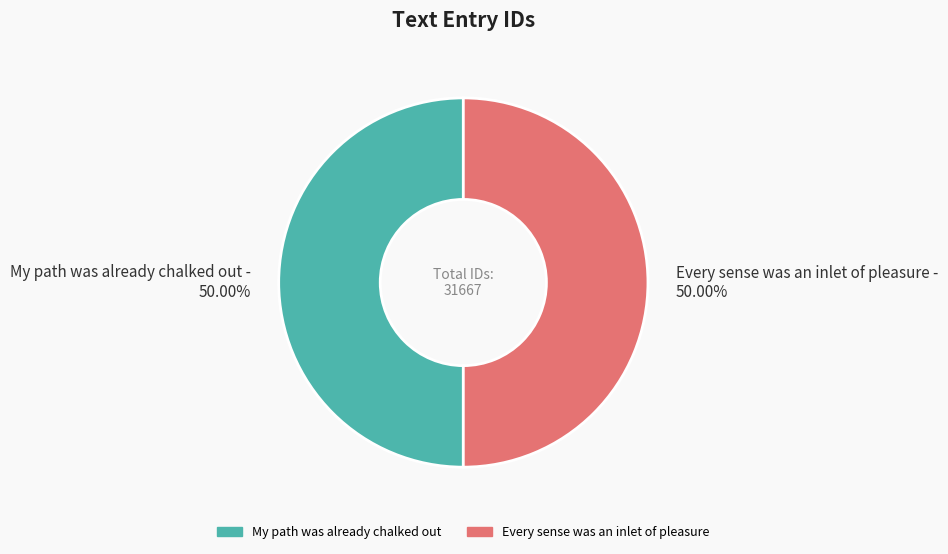

What percentage is the Every sense was an inlet of pleasure slice, to the nearest percent?

50%